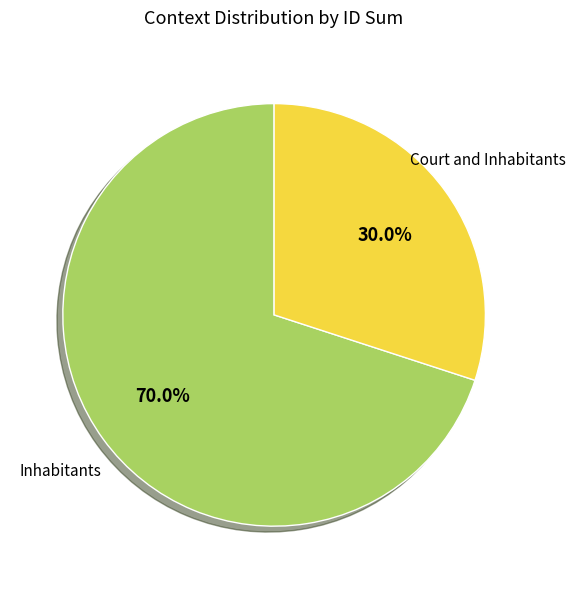

Does any single category account for the majority?

Yes